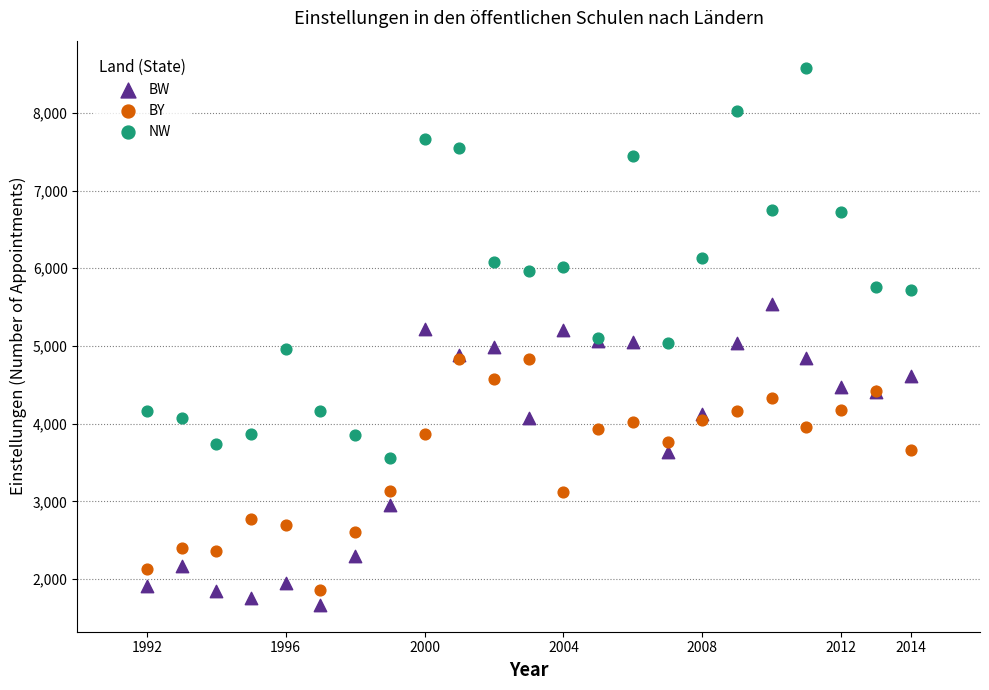

Which series reaches the minimum Y coordinate?

BW